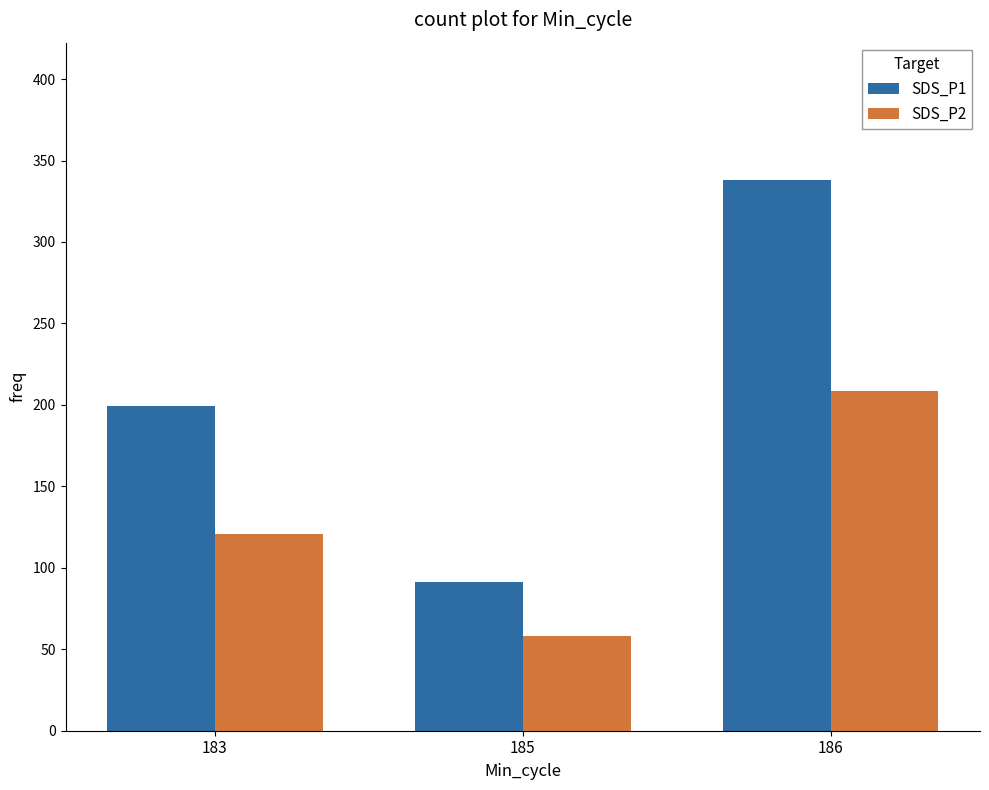

What are all the series names shown in the legend?

SDS_P1, SDS_P2